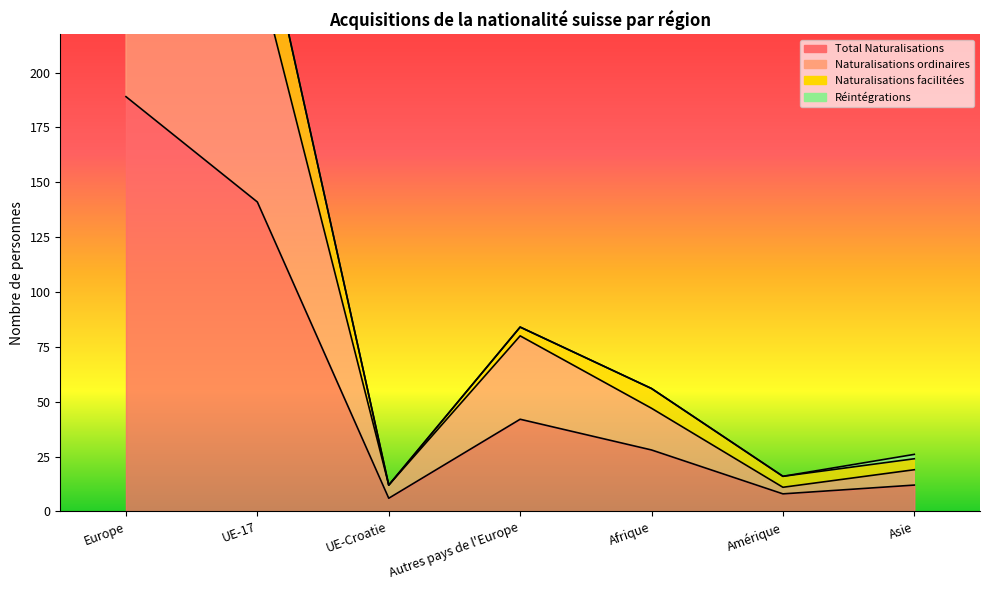

Which label corresponds to the largest value in the chart?

Europe